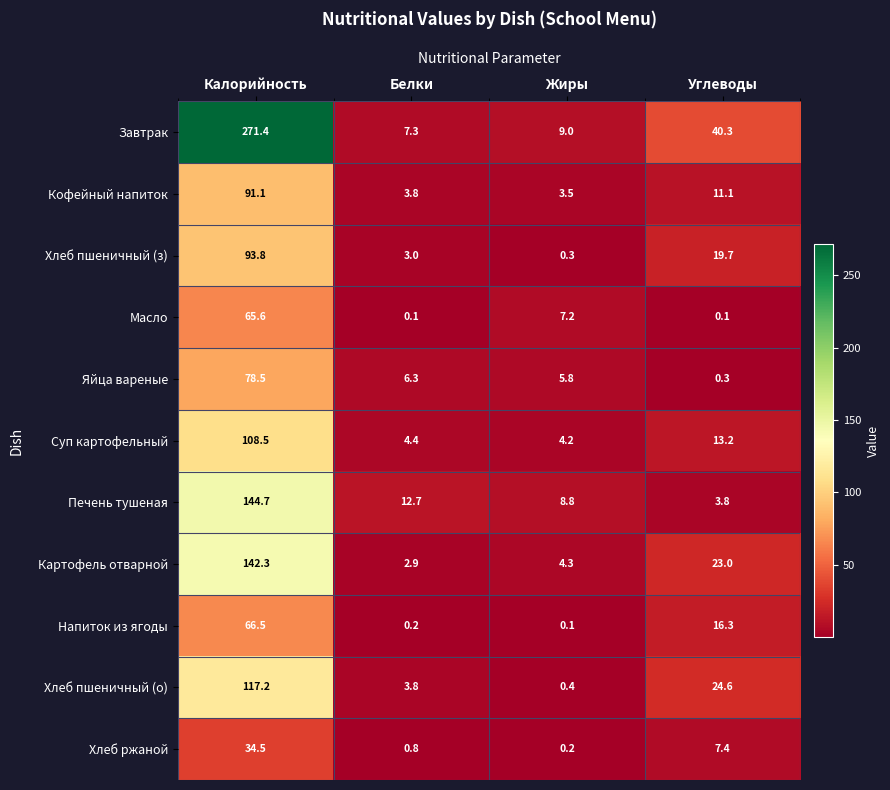

What is the minimum value shown in the chart?

0.1